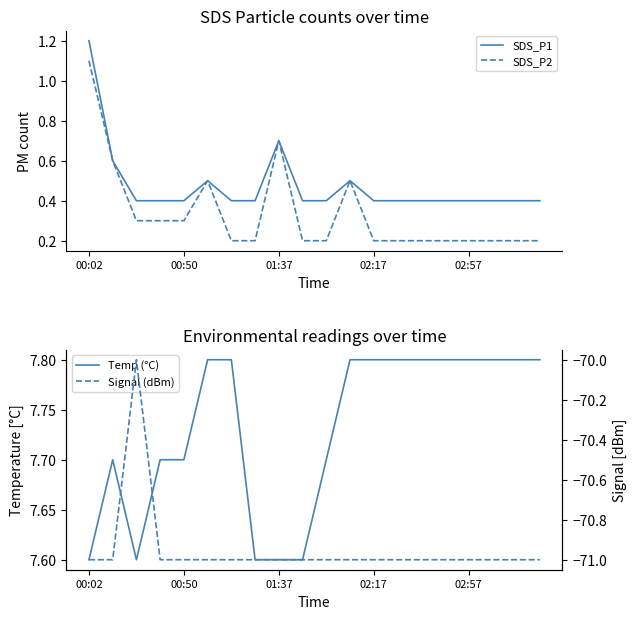

True or false: Temp (°C) and Signal (dBm) intersect in this chart.

False